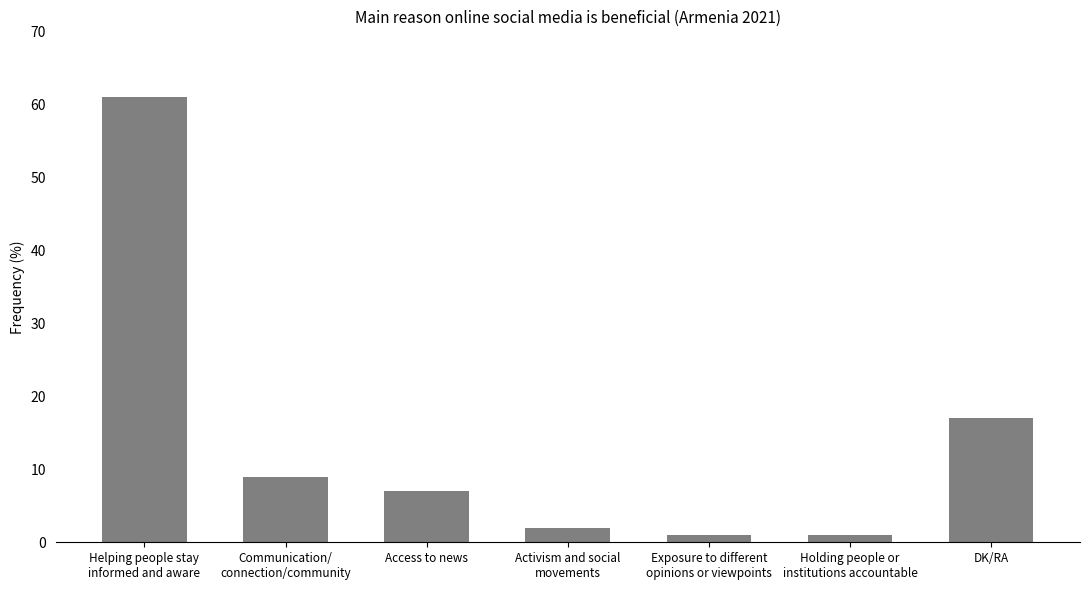

What is the sum of the values at Activism and social
movements and Exposure to different
opinions or viewpoints?

3